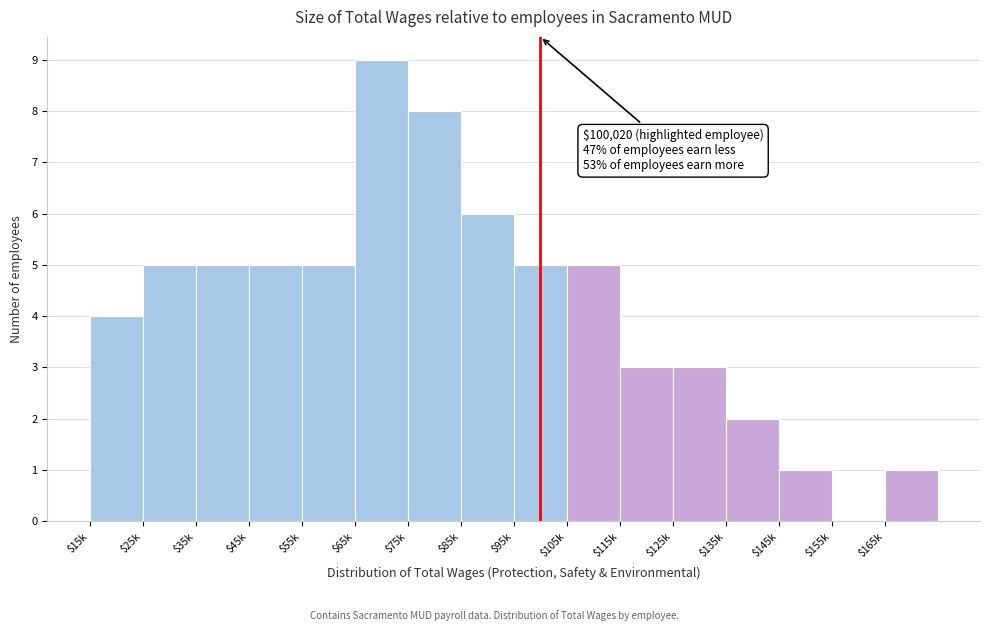

What is the greatest value displayed?

9